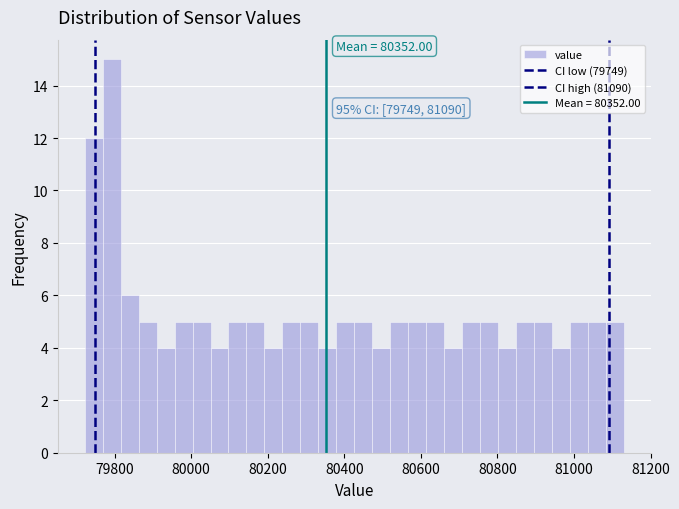

Read against the x-axis, roughly where is the centre of the tallest bar?

79800